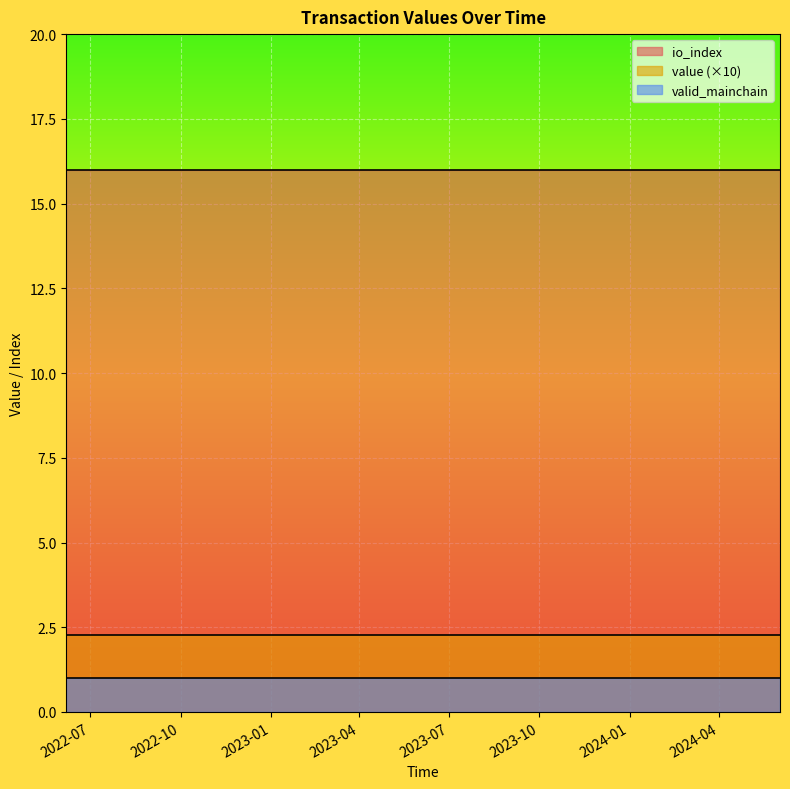

Reading right to left, extract all data points from this chart.

value: 0.2	0.2	0.2	0.2	0.2	0.2	0.2	0.2	0.2	0.2	0.2	0.2	0.2	0.2	0.2	0.2	0.2	0.2	0.2	0.2	0.2	0.2	0.2	0.2	0.2
io_index: 16.0	16.0	16.0	16.0	16.0	16.0	16.0	16.0	16.0	16.0	16.0	16.0	16.0	16.0	16.0	16.0	16.0	16.0	16.0	16.0	16.0	16.0	16.0	16.0	16.0
valid_mainchain: 1.0	1.0	1.0	1.0	1.0	1.0	1.0	1.0	1.0	1.0	1.0	1.0	1.0	1.0	1.0	1.0	1.0	1.0	1.0	1.0	1.0	1.0	1.0	1.0	1.0